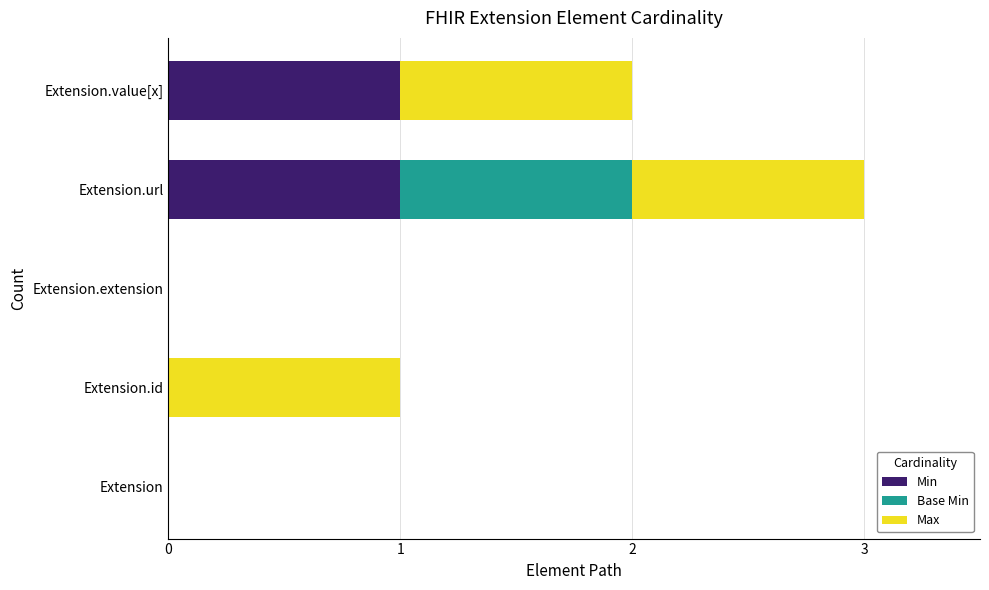

At which category is the sum across all series the highest?

Extension.url